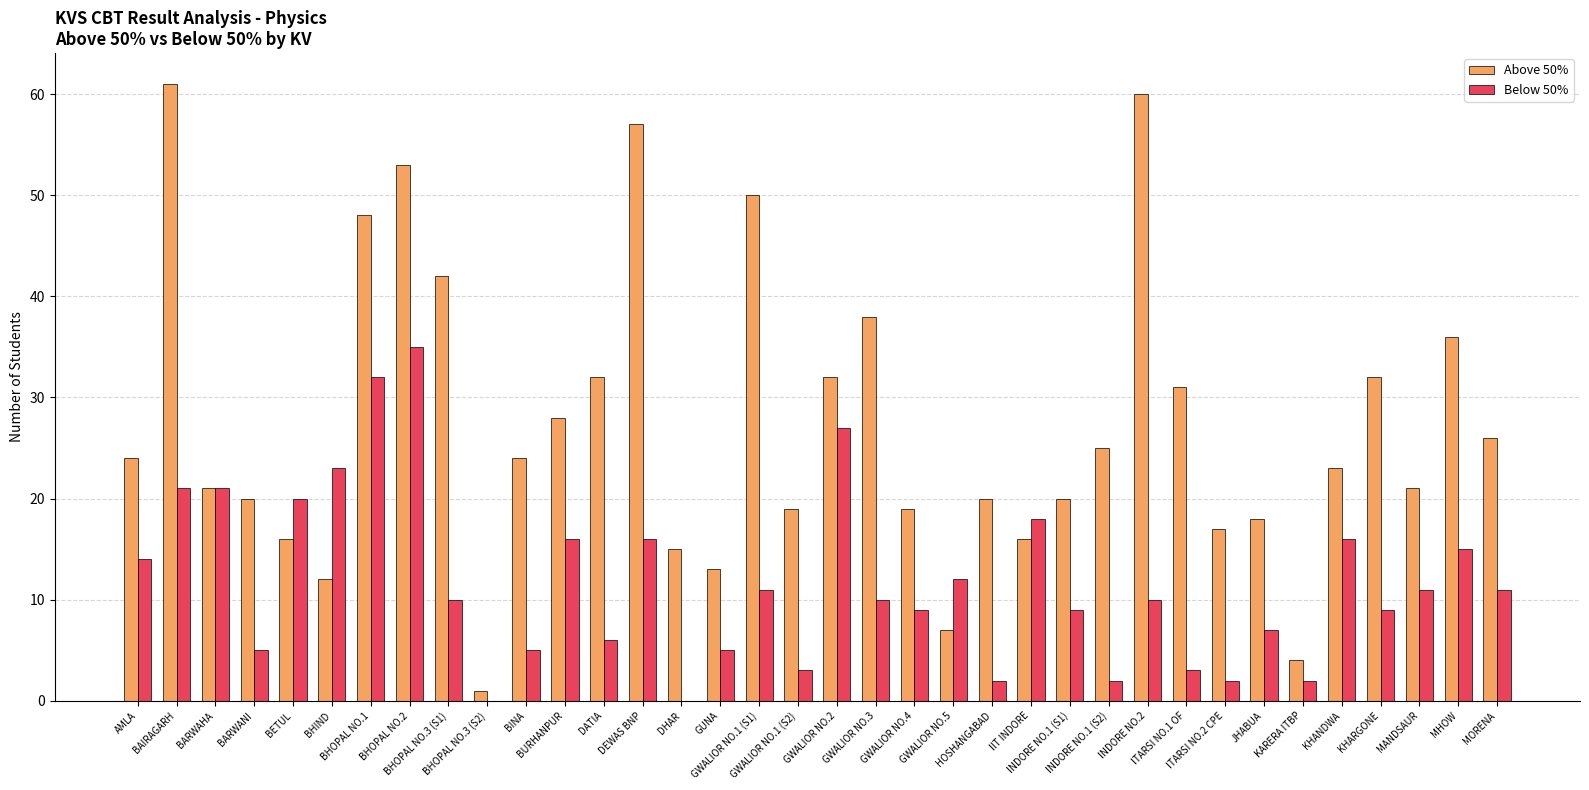

How many groups of bars are there?

36